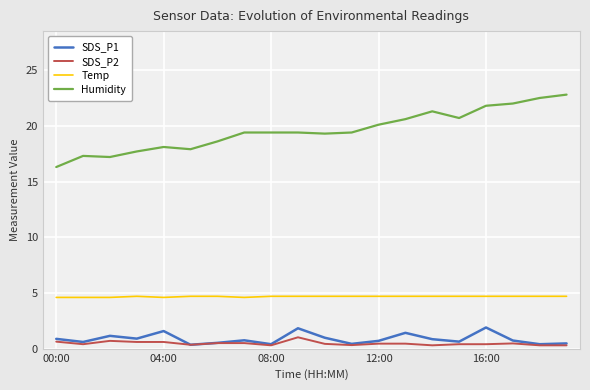

True or false: Temp and SDS_P1 intersect in this chart.

False